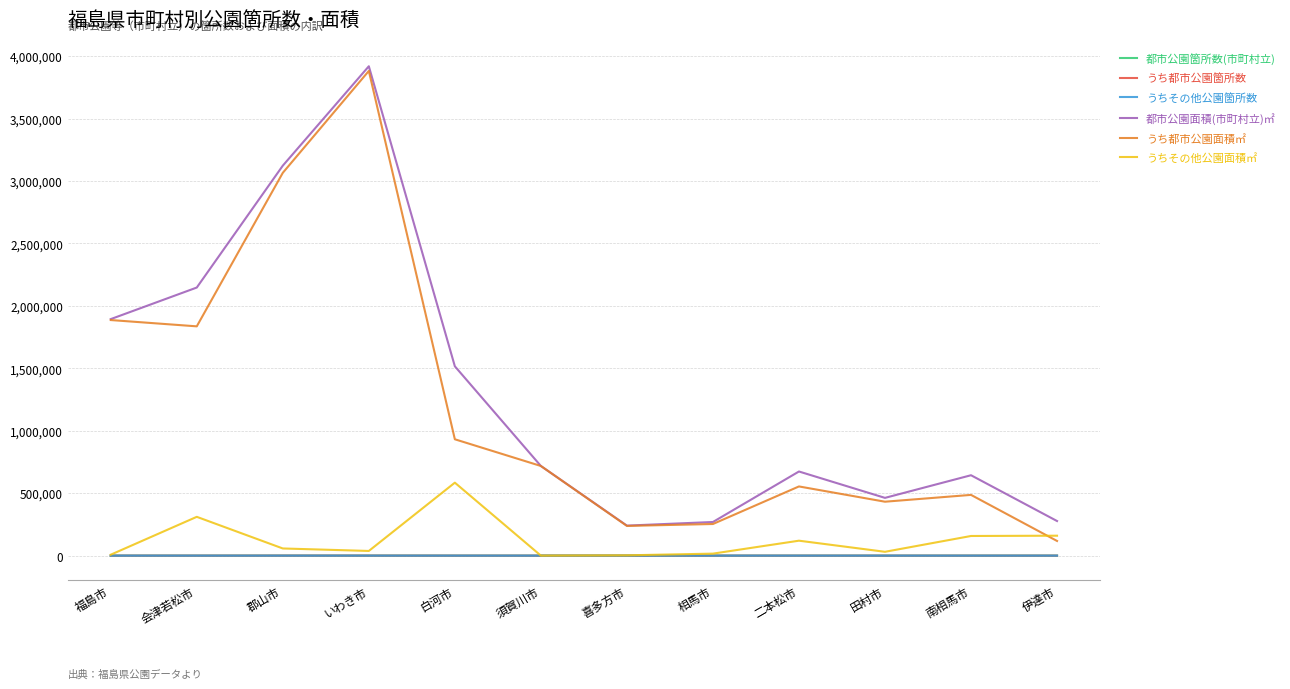

Does the chart display data point markers on the line(s)?

No